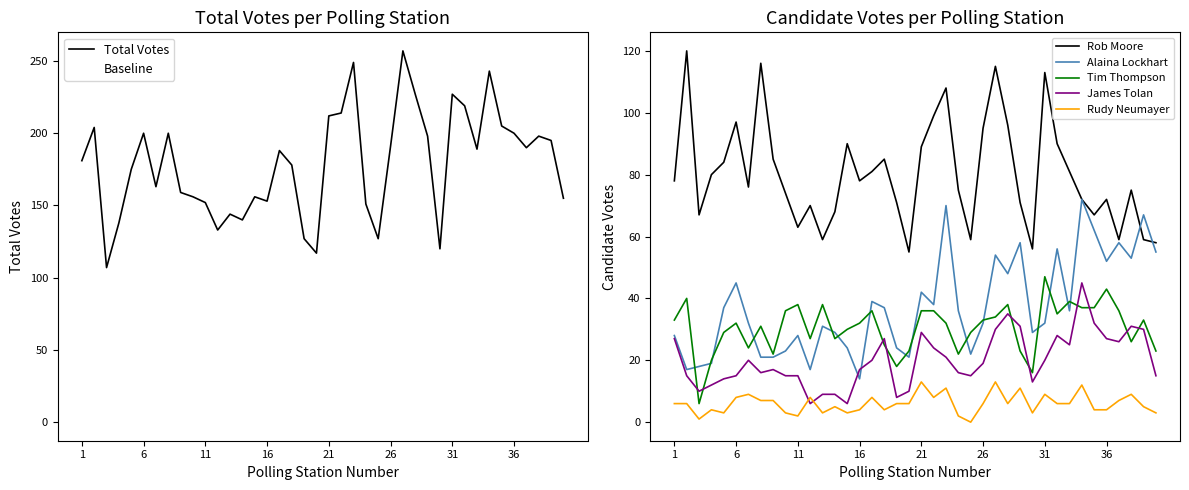

True or false: Alaina Lockhart and Rudy Neumayer intersect in this chart.

False